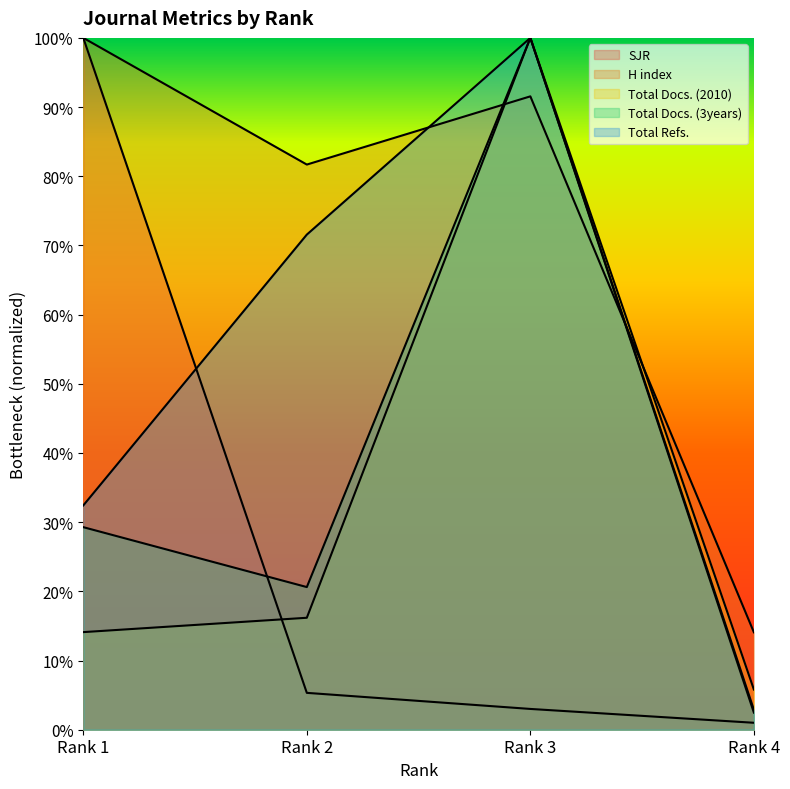

True or false: H index has a value of 0.2 at Rank 4.

False